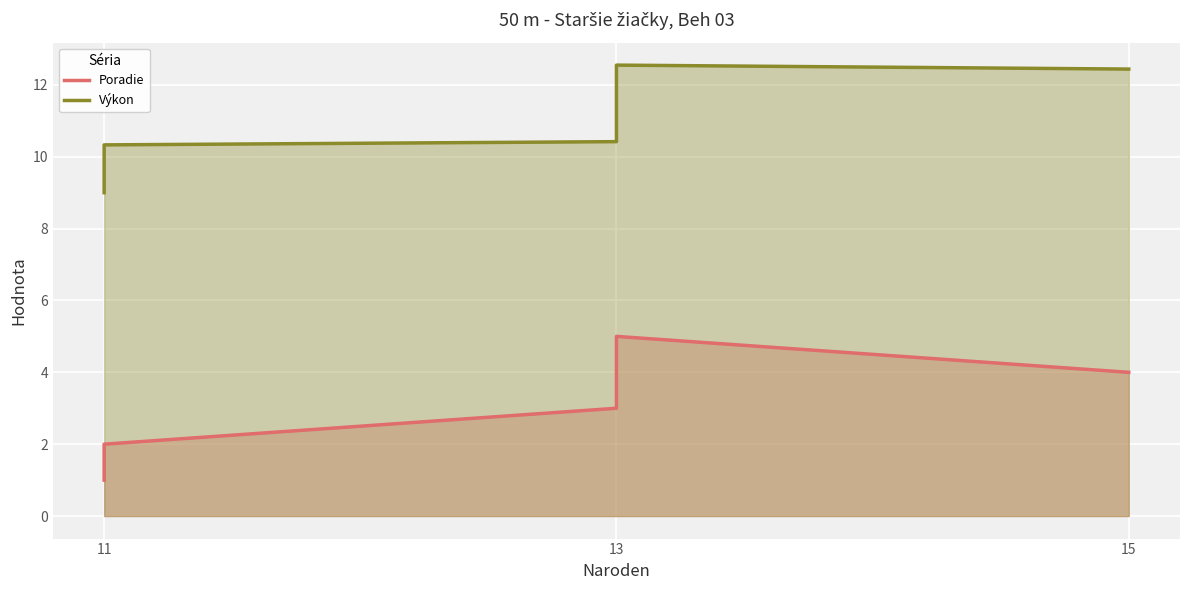

What is the sum of all Poradie values?

15.0